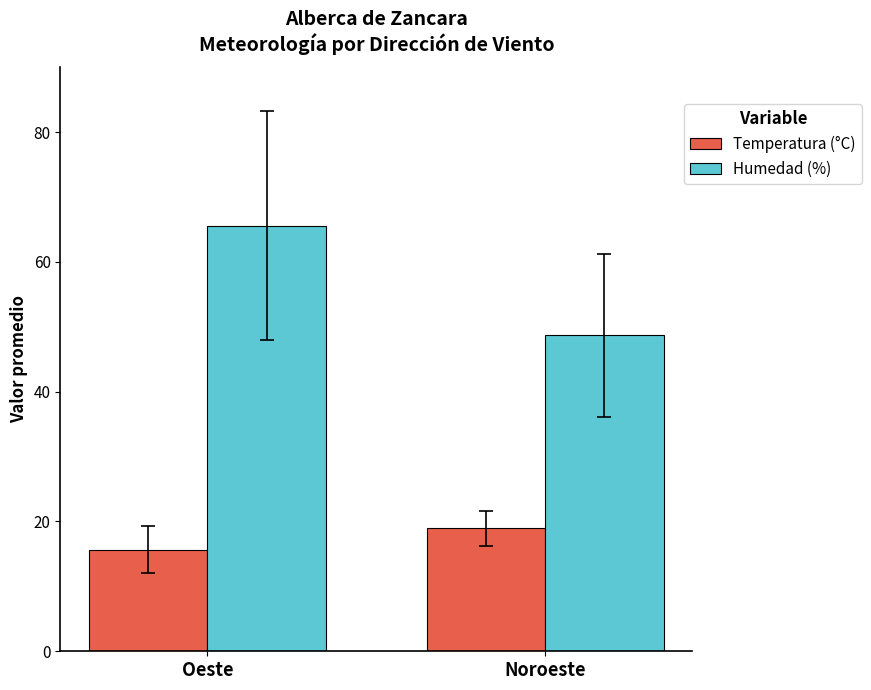

What is the sum of all Humedad (%) values?

114.3